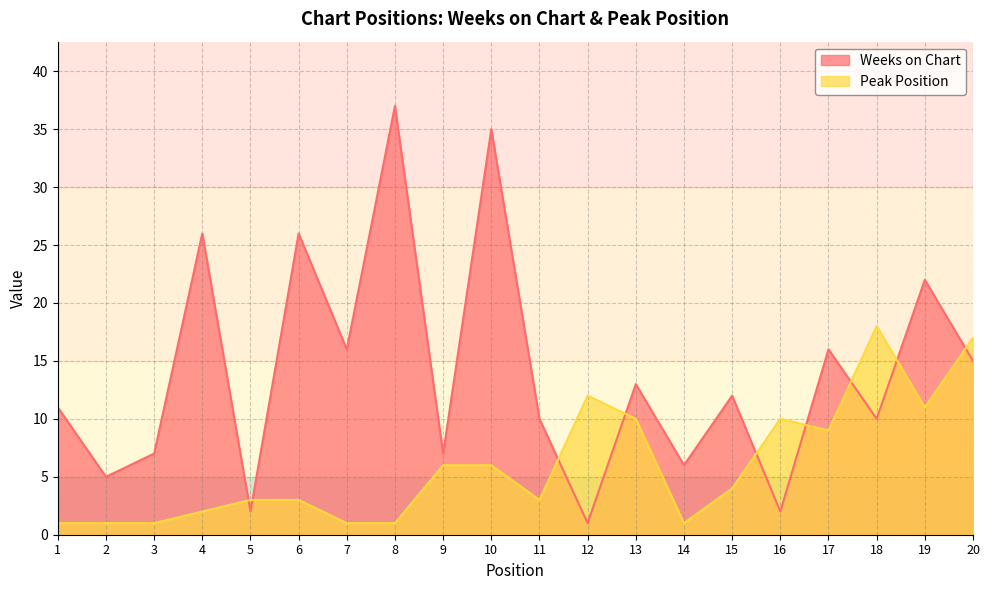

How many distinct data groups are displayed?

2